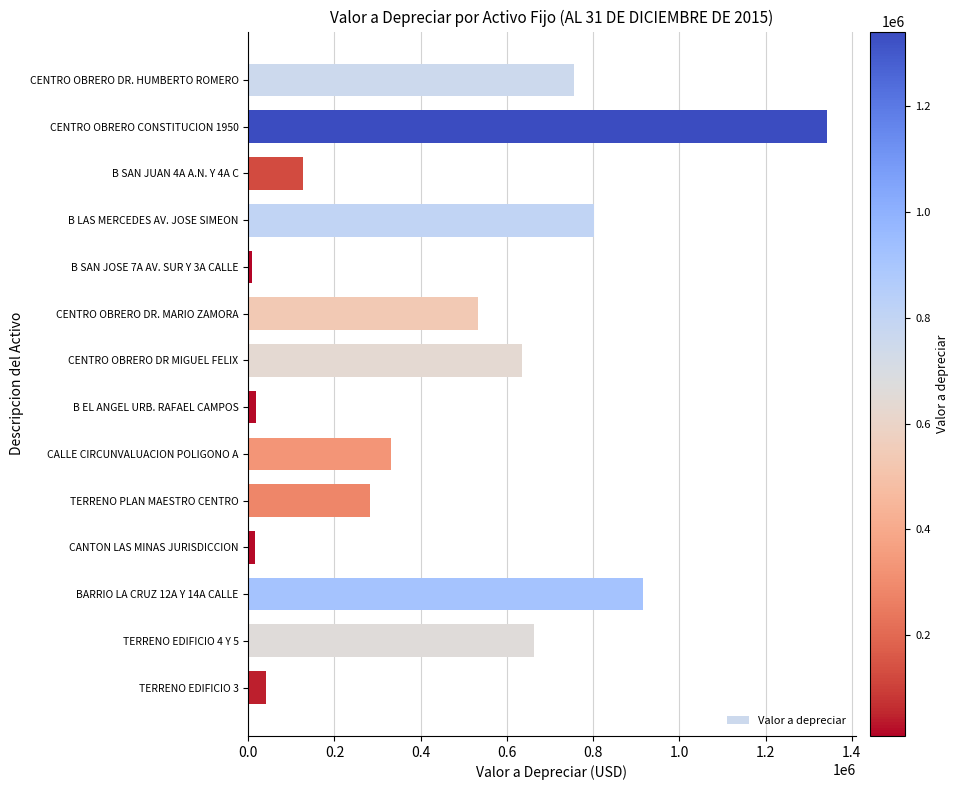

What is the average value?

462046.2